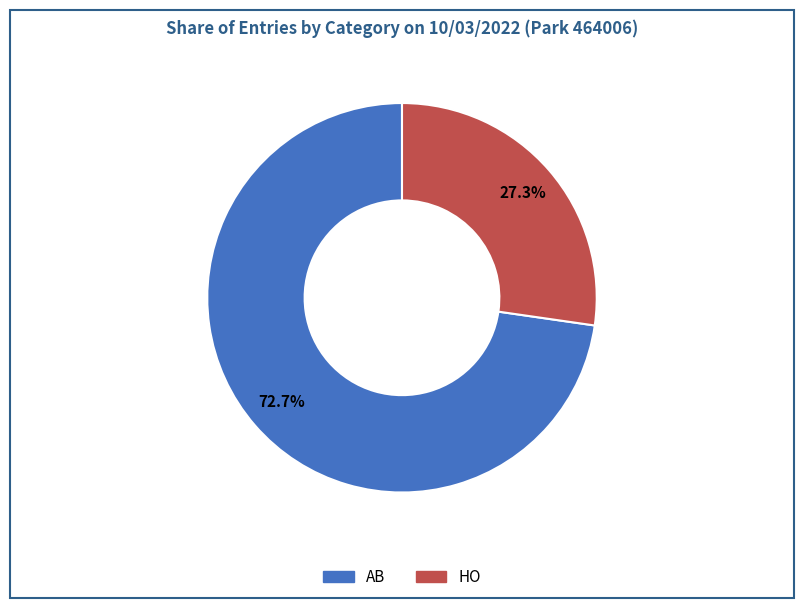

How much of the chart is everything except AB?

27.3%